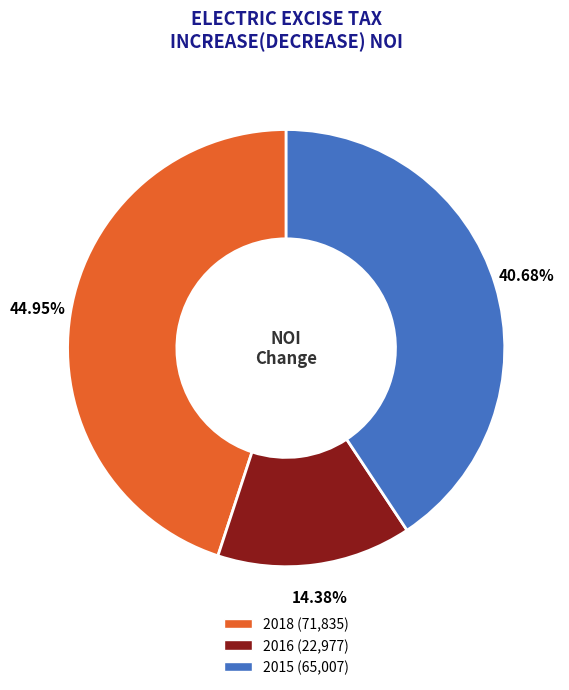

Is there any slice that represents more than half of the pie?

No